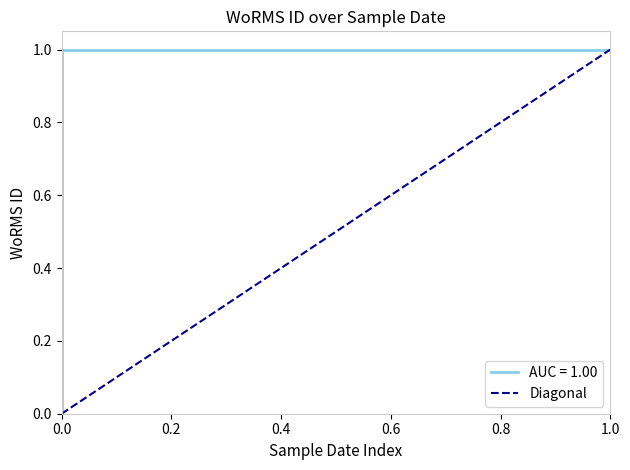

What is the change in value from 0.0 to 1.0?

+1